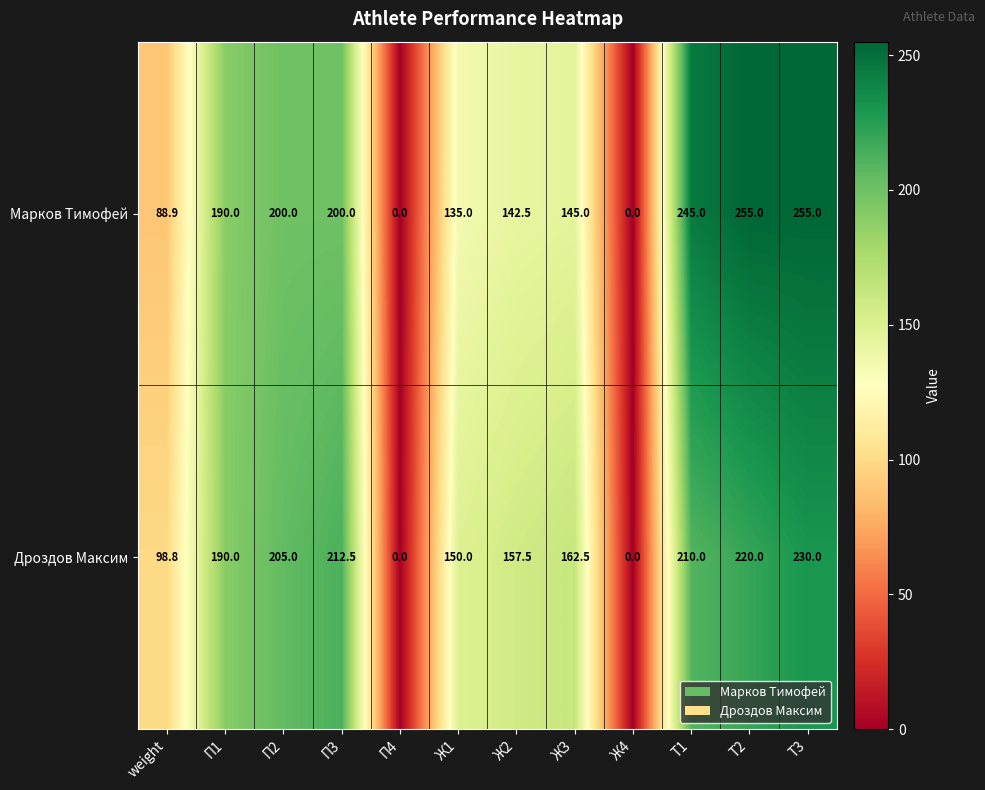

What is the difference between the maximum and minimum values in the Марков Тимофей series?

255.0